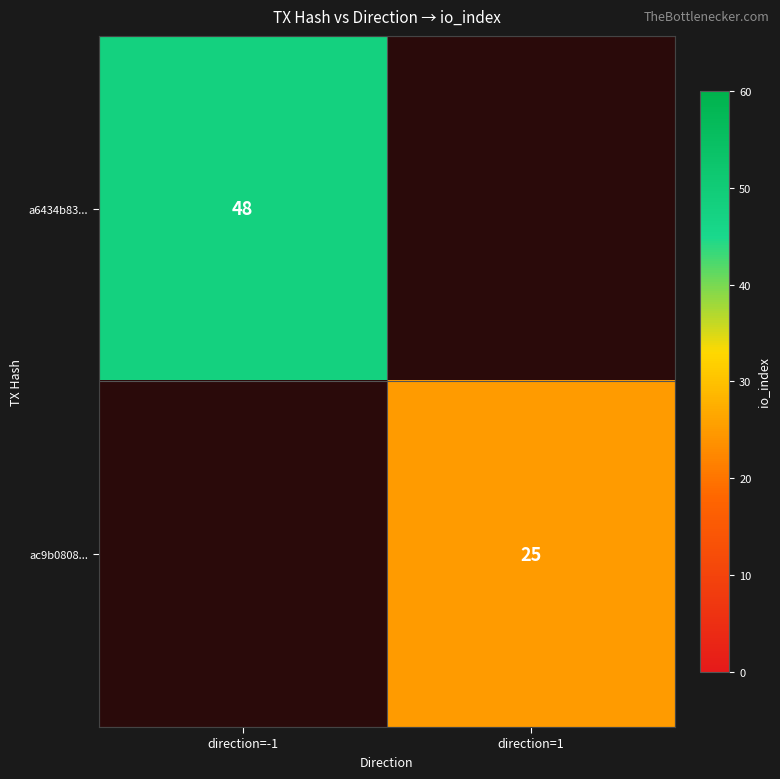

Is the value of a6434b83... at direction=-1 greater than the value of ac9b0808... at direction=1?

Yes